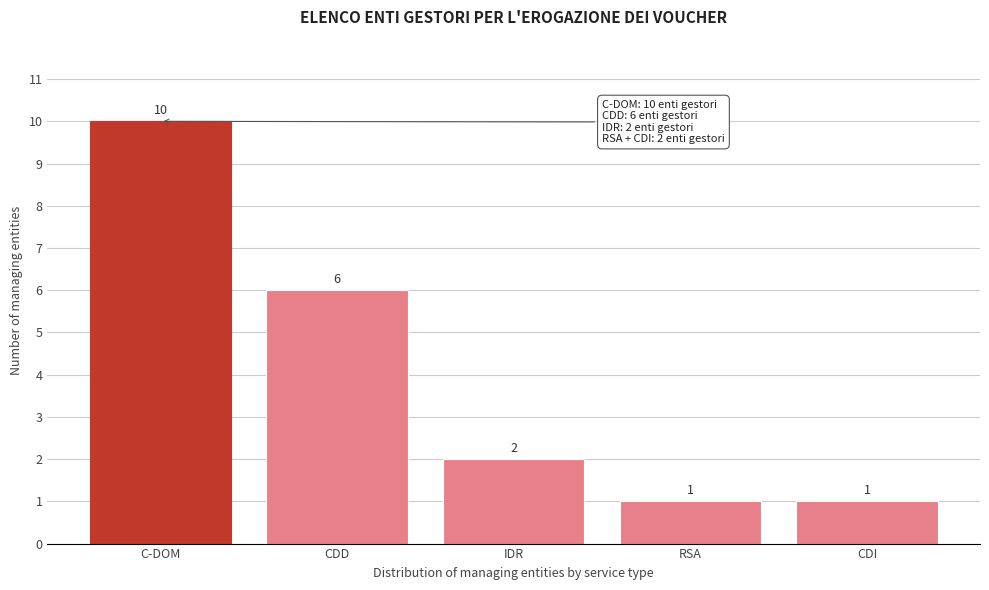

Reading left to right, transcribe all the data shown in this chart.

10	6	2	1	1